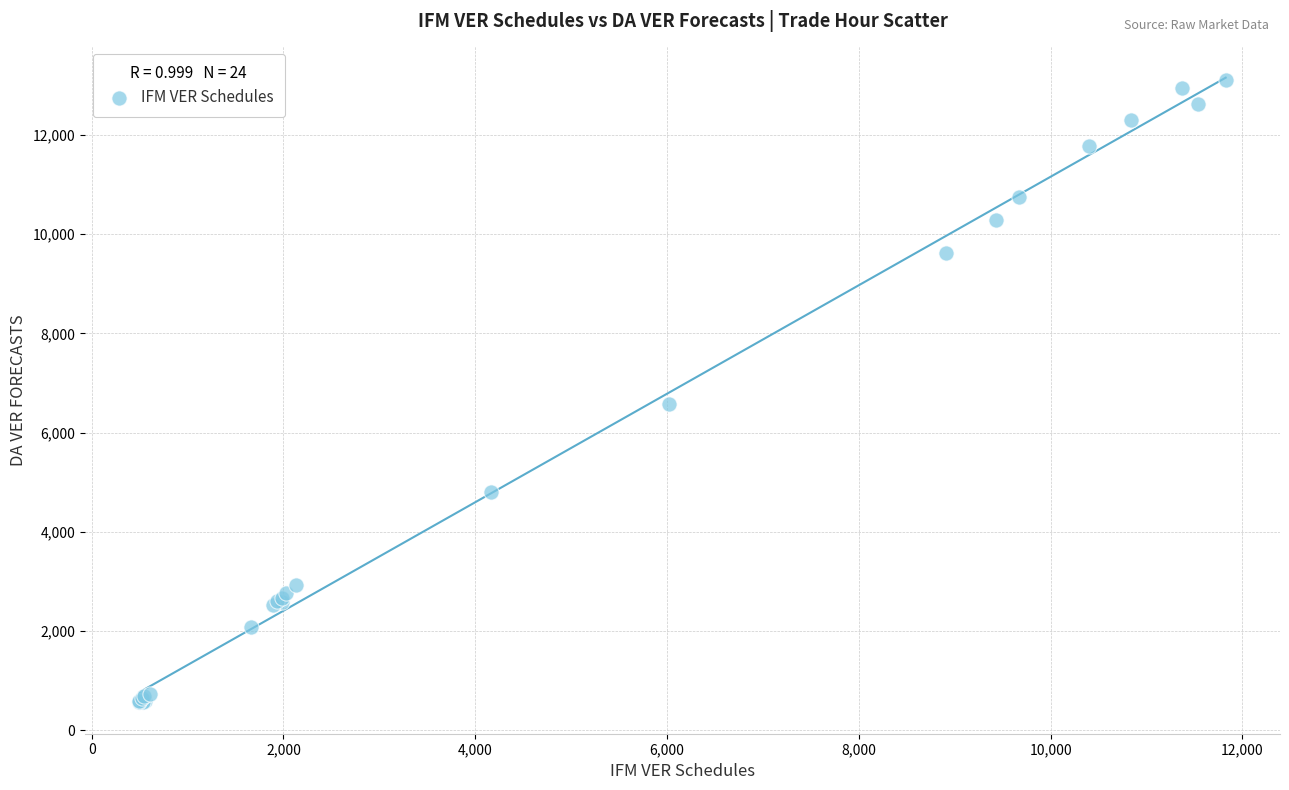

What Y value in the scatter plot is closest to 6840?

6578.2